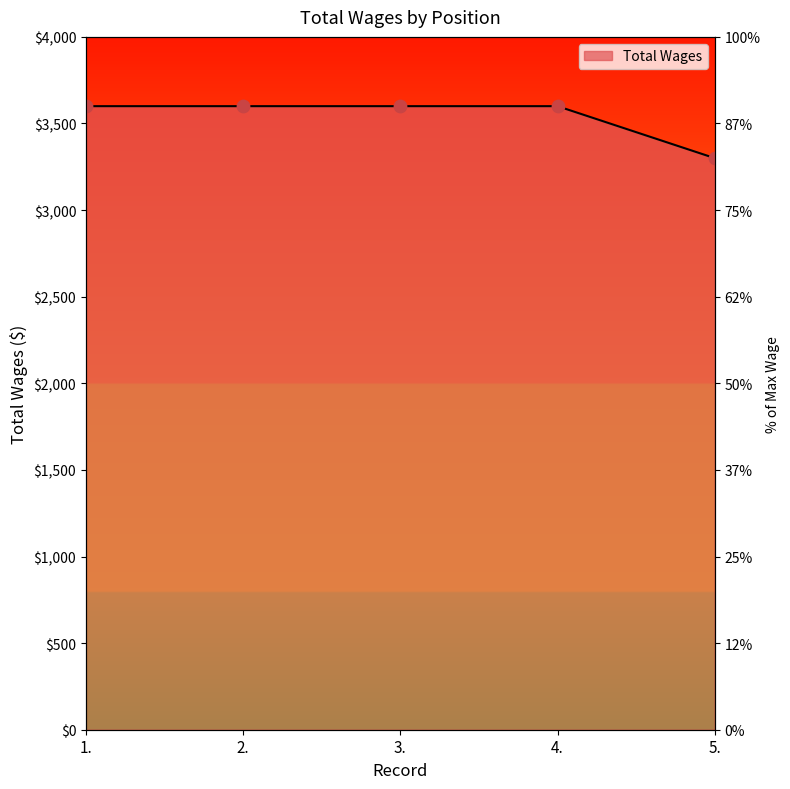

Between 5. and 3., which is larger?

3.